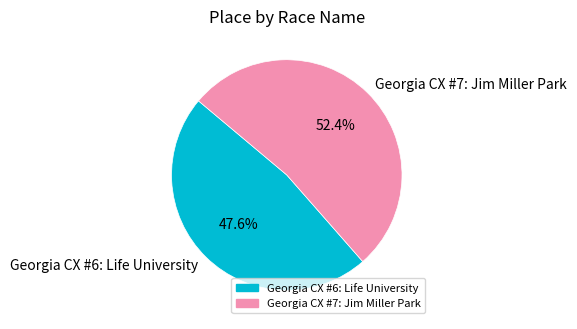

To the nearest percent, what percentage of the pie is Georgia CX #7: Jim Miller Park?

52%